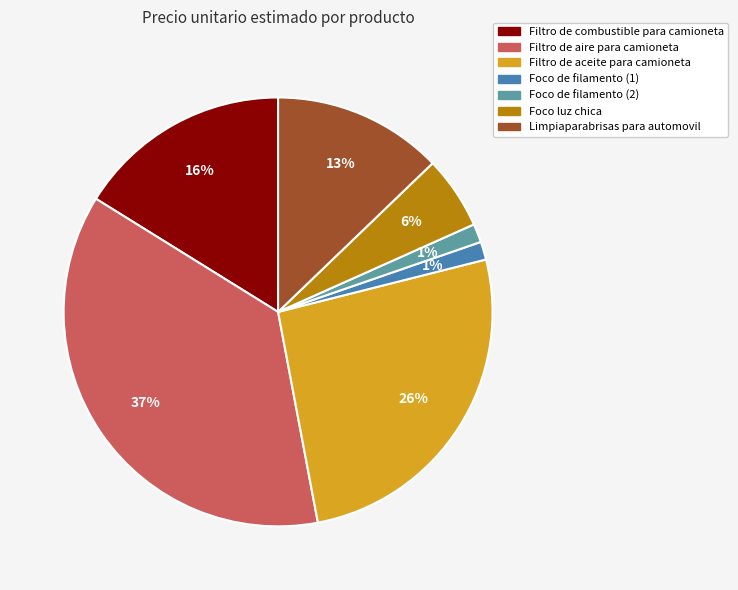

The Limpiaparabrisas para automovil slice represents 1% of the pie. True or false?

False